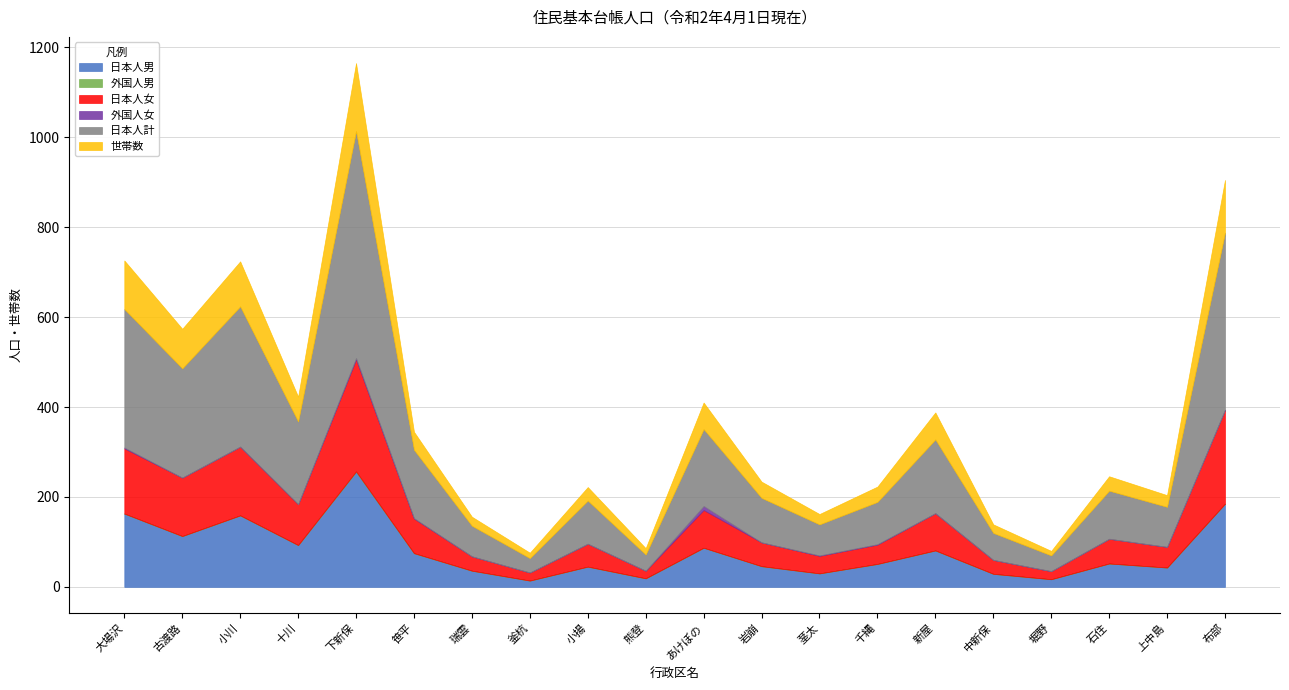

Rank the categories by 外国人男 value from lowest to highest.

大場沢, 古渡路, 小川, 十川, 笹平, 瑞雲, 釜杭, 小揚, 熊登, あけぼの, 岩崩, 茎太, 千縄, 新屋, 中新保, 堀野, 石住, 上中島, 布部, 下新保